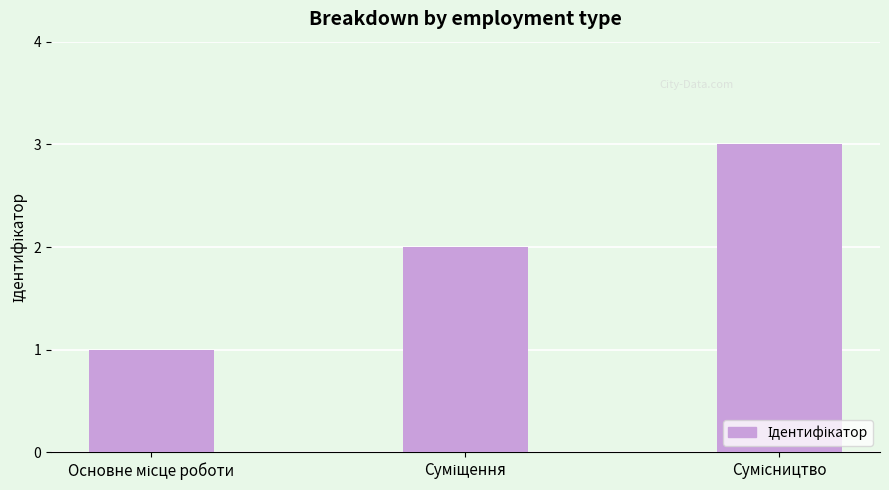

What is the maximum value shown in the chart?

3